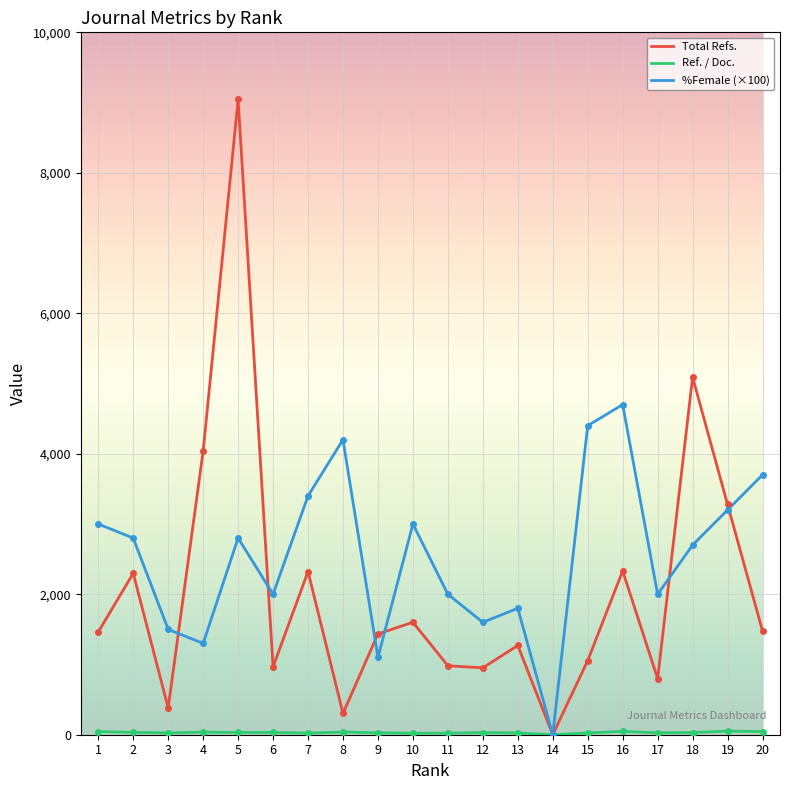

How many interior local valleys does the Total Refs. series have?

6